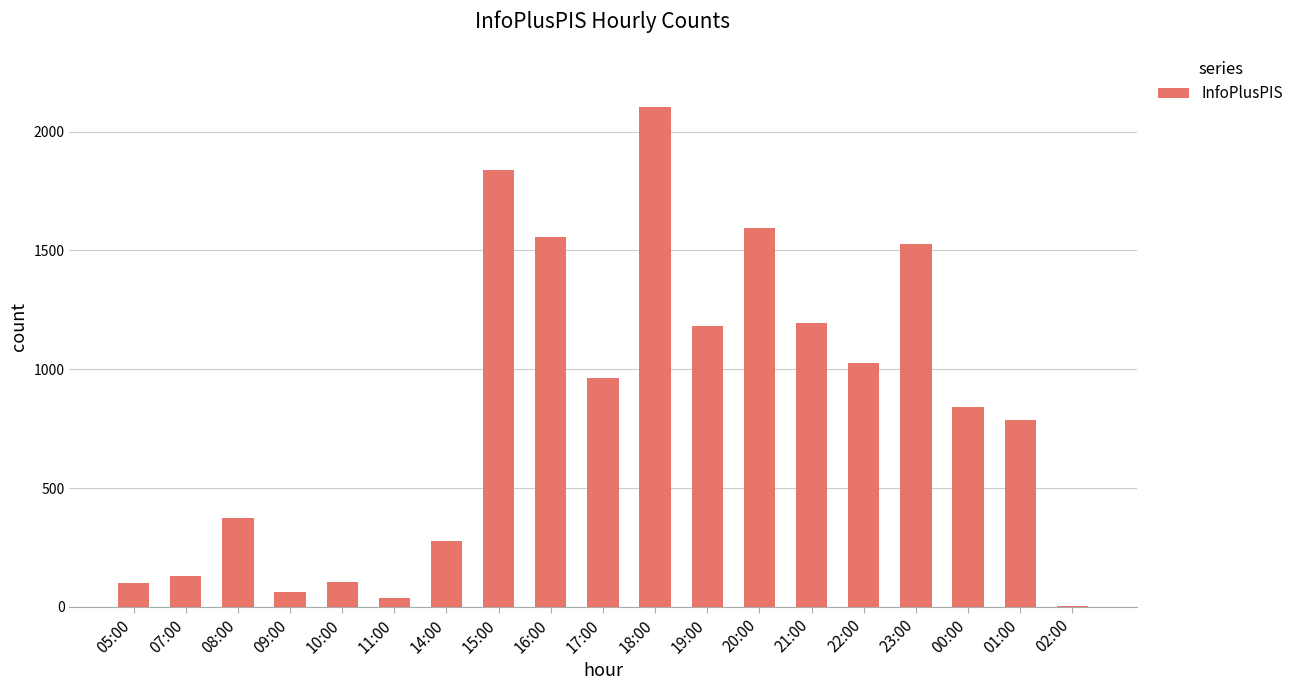

What is the sum of all values?

15698